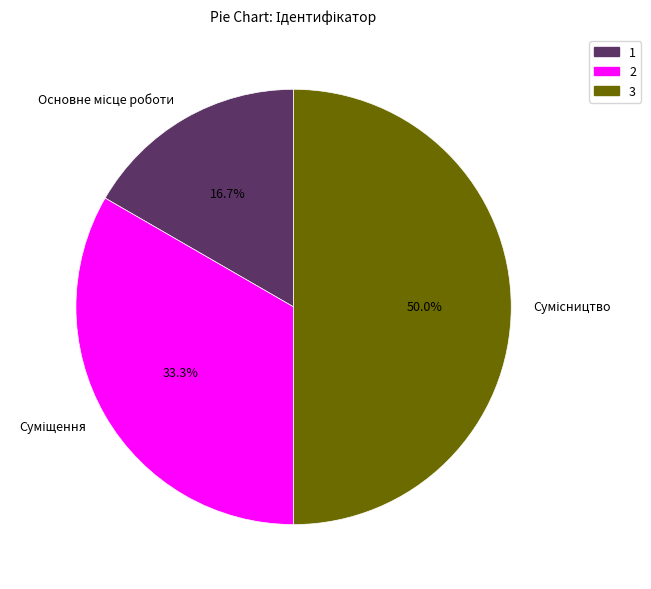

How many segments does this pie chart have?

3